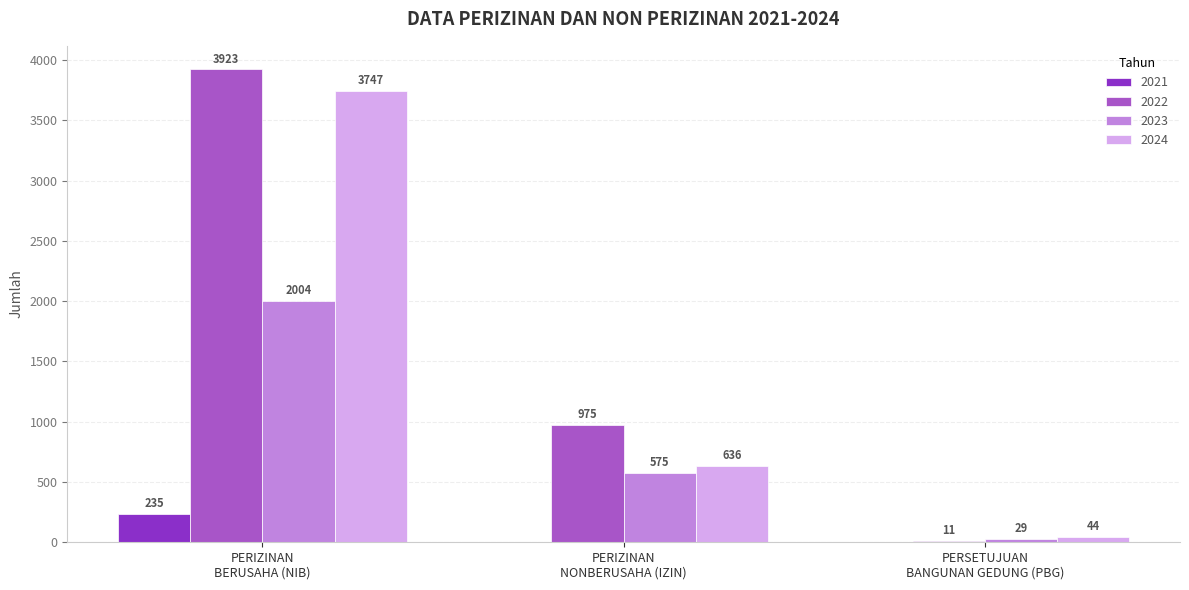

Which series has the largest total across all categories?

2022